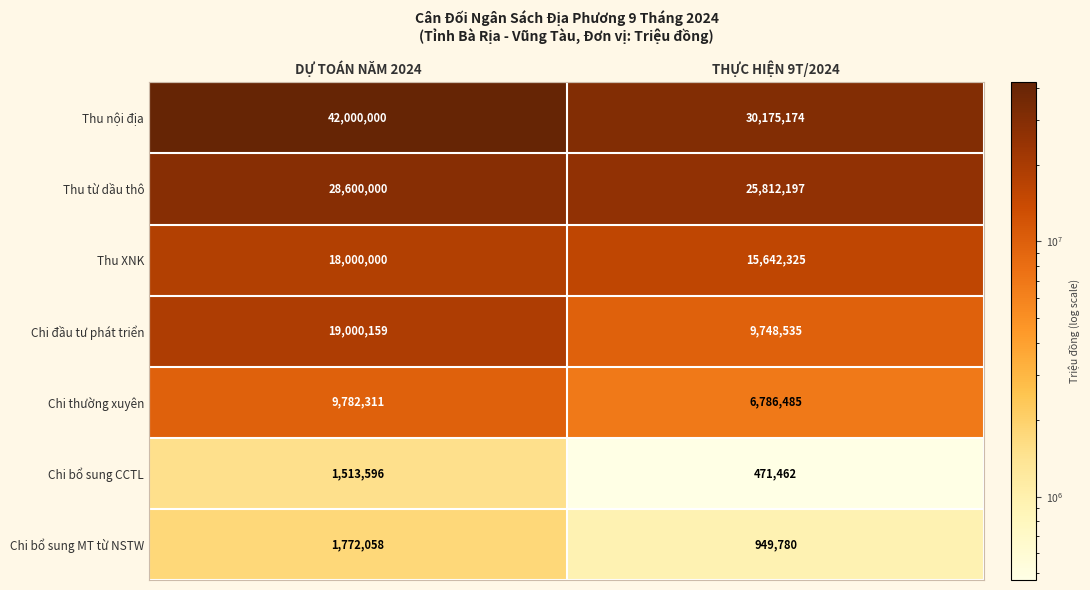

Reading left to right, extract all data points from this chart.

Thu nội địa: DỰ TOÁN NĂM 2024=42000000	THỰC HIỆN 9T/2024=30175174
Thu từ dầu thô: DỰ TOÁN NĂM 2024=28600000	THỰC HIỆN 9T/2024=25812197
Thu XNK: DỰ TOÁN NĂM 2024=18000000	THỰC HIỆN 9T/2024=15642325
Chi đầu tư phát triển: DỰ TOÁN NĂM 2024=19000159	THỰC HIỆN 9T/2024=9748535
Chi thường xuyên: DỰ TOÁN NĂM 2024=9782311	THỰC HIỆN 9T/2024=6786485
Chi bổ sung CCTL: DỰ TOÁN NĂM 2024=1513596	THỰC HIỆN 9T/2024=471462
Chi bổ sung MT từ NSTW: DỰ TOÁN NĂM 2024=1772058	THỰC HIỆN 9T/2024=949780